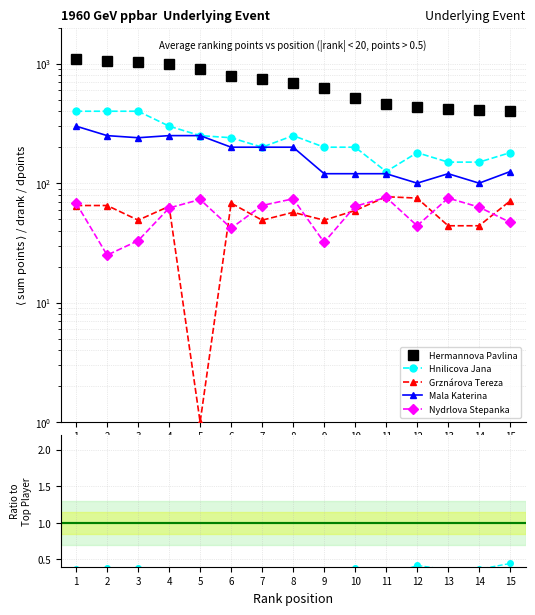

Between 4 and 9, which series saw the biggest shift?

Hermannova Pavlina